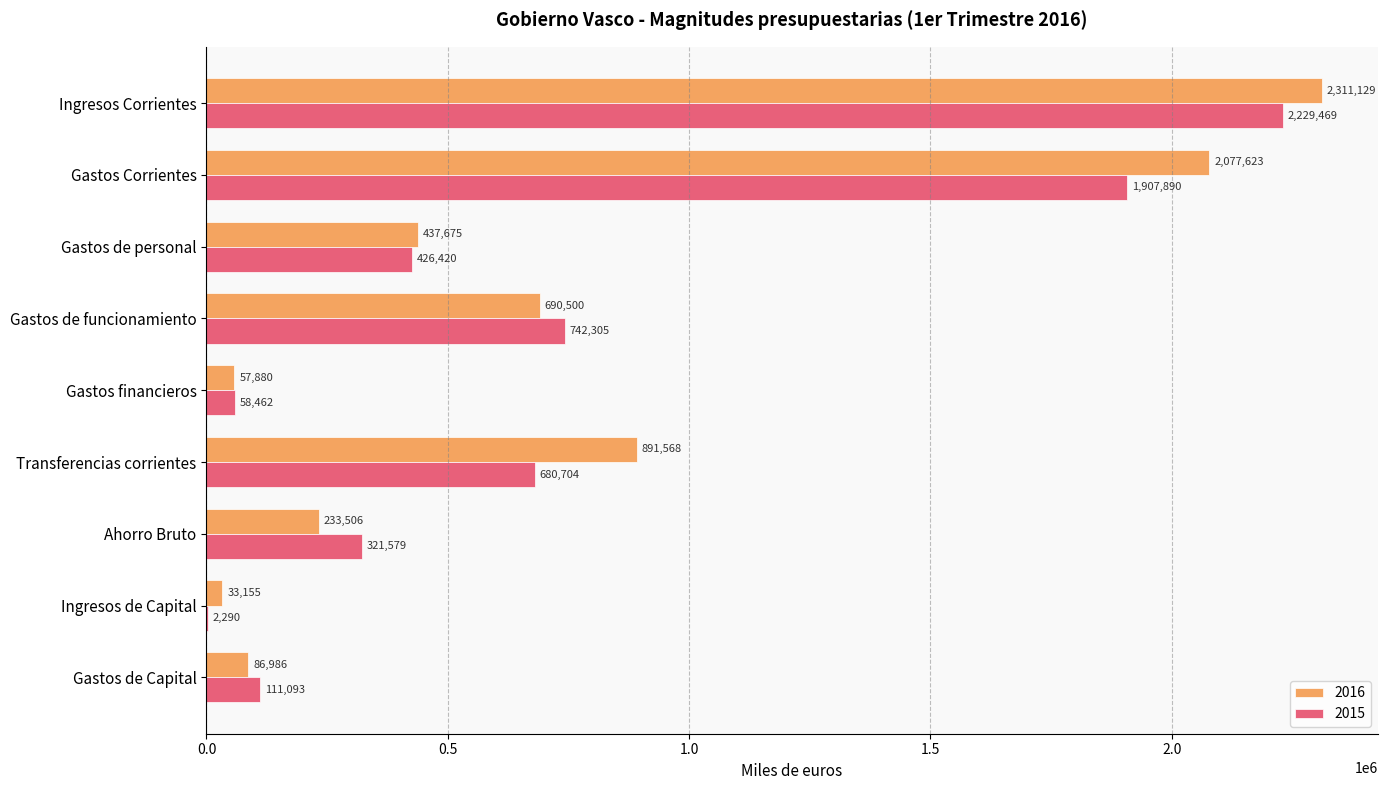

Which label corresponds to the largest value in the chart?

Ingresos Corrientes